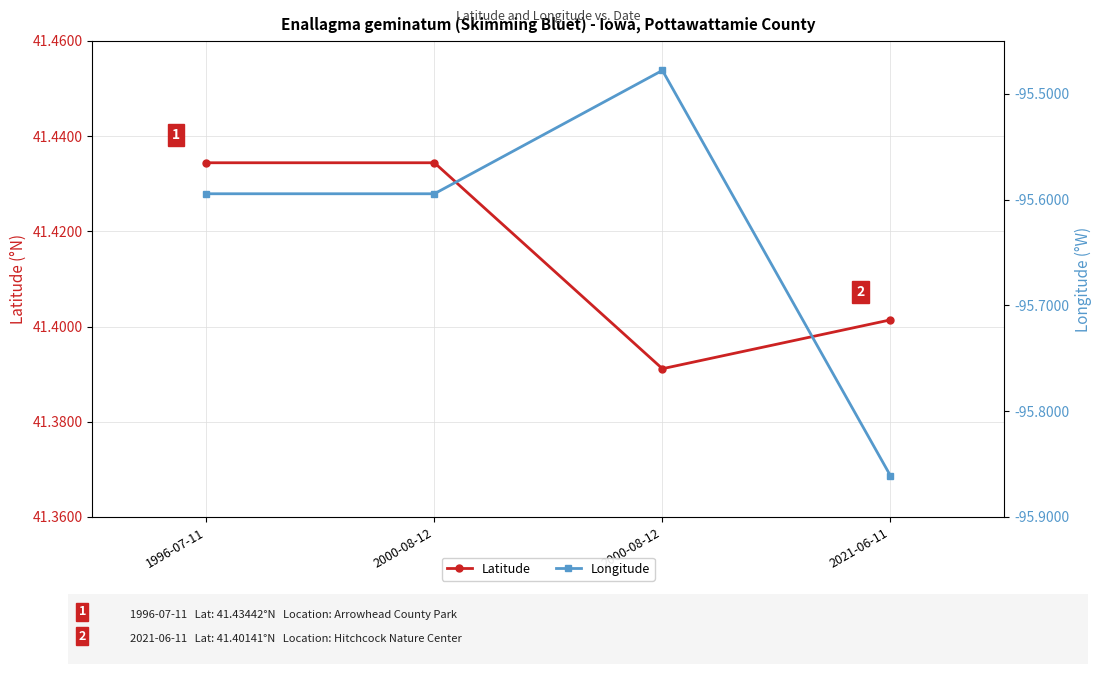

What is the sum of all Latitude values?

165.7